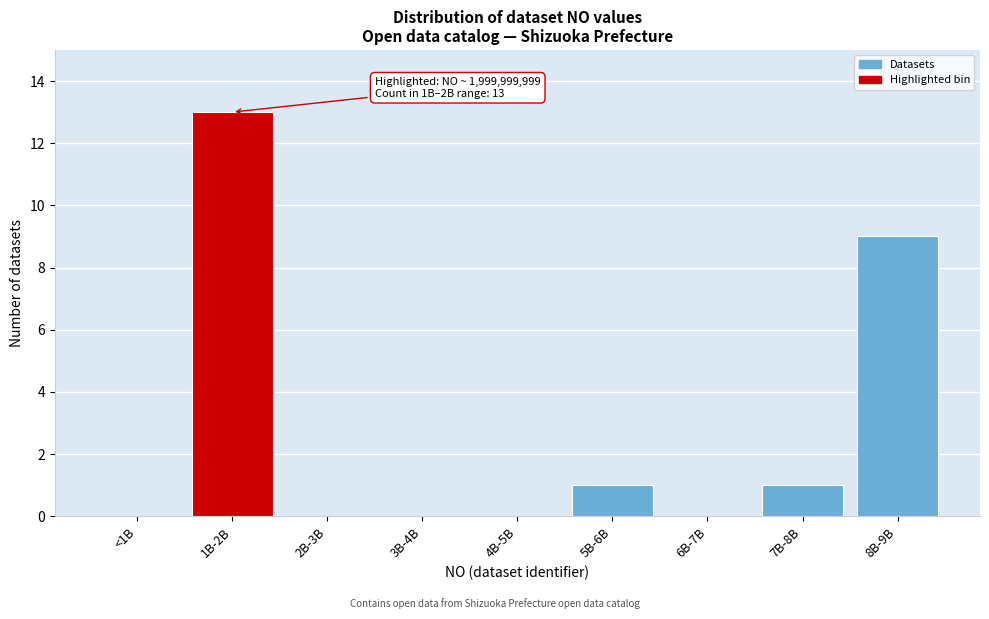

Reading left to right, extract all data points from this chart.

<1B=0	1B-2B=13	2B-3B=0	3B-4B=0	4B-5B=0	5B-6B=1	6B-7B=0	7B-8B=1	8B-9B=9